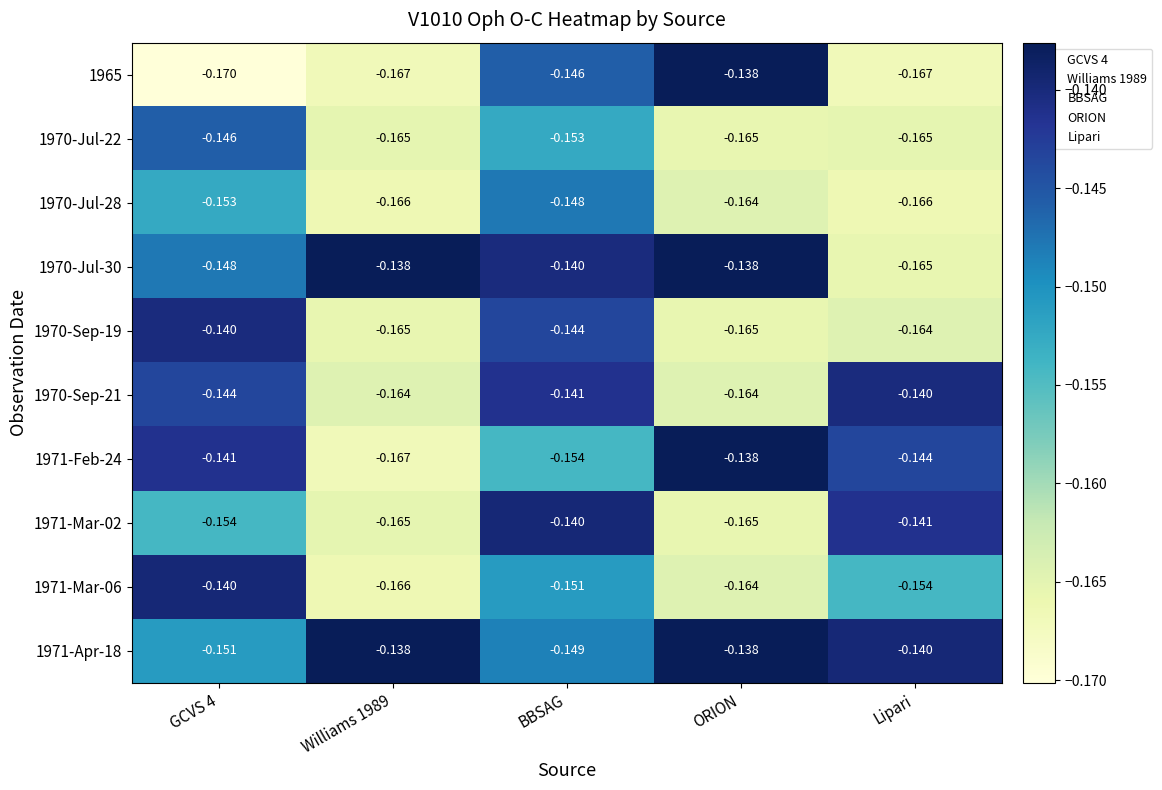

At which label does 1965 reach its peak?

ORION